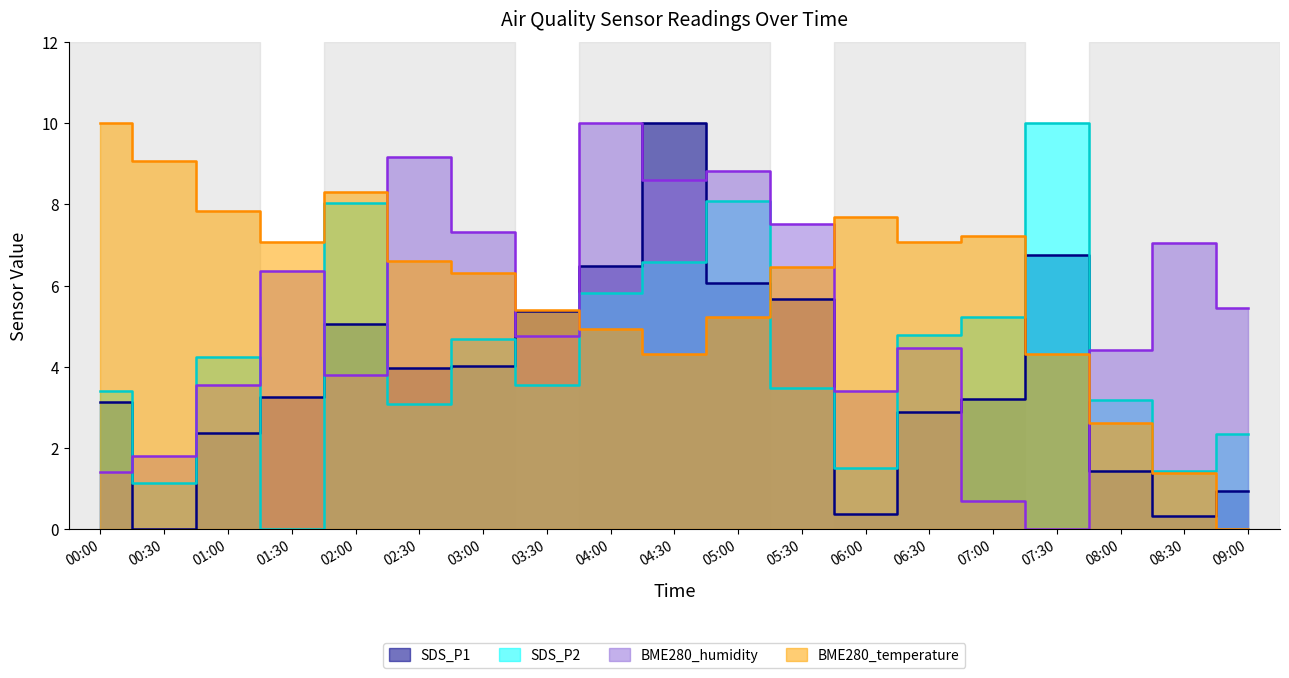

Is it true that SDS_P1 equals 6.8 at 07:30?

True